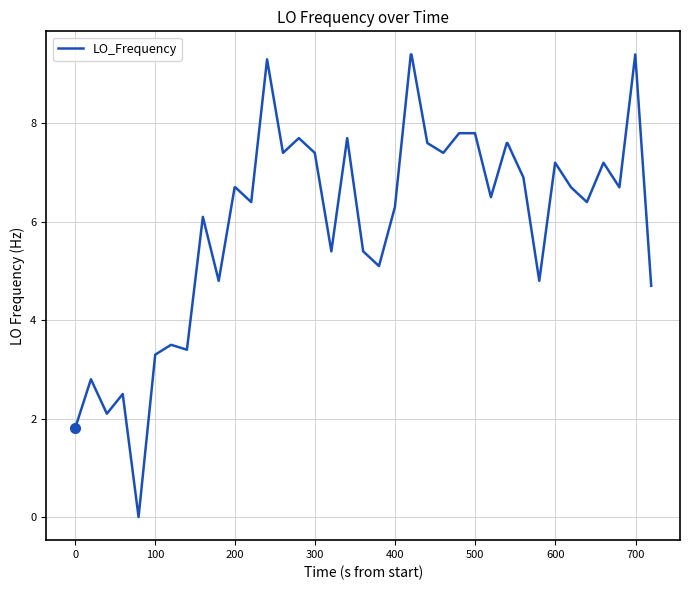

Reading left to right, list all the values displayed in this chart.

1.8	2.8	2.1	2.5	0.0	3.3	3.5	3.4	6.1	4.8	6.7	6.7	6.4	9.3	7.4	7.7	7.4	5.4	7.7	5.4	5.1	6.3	9.4	9.4	7.6	7.4	7.8	7.8	6.5	7.6	7.6	6.9	4.8	7.2	6.7	6.4	7.2	6.7	9.4	4.7